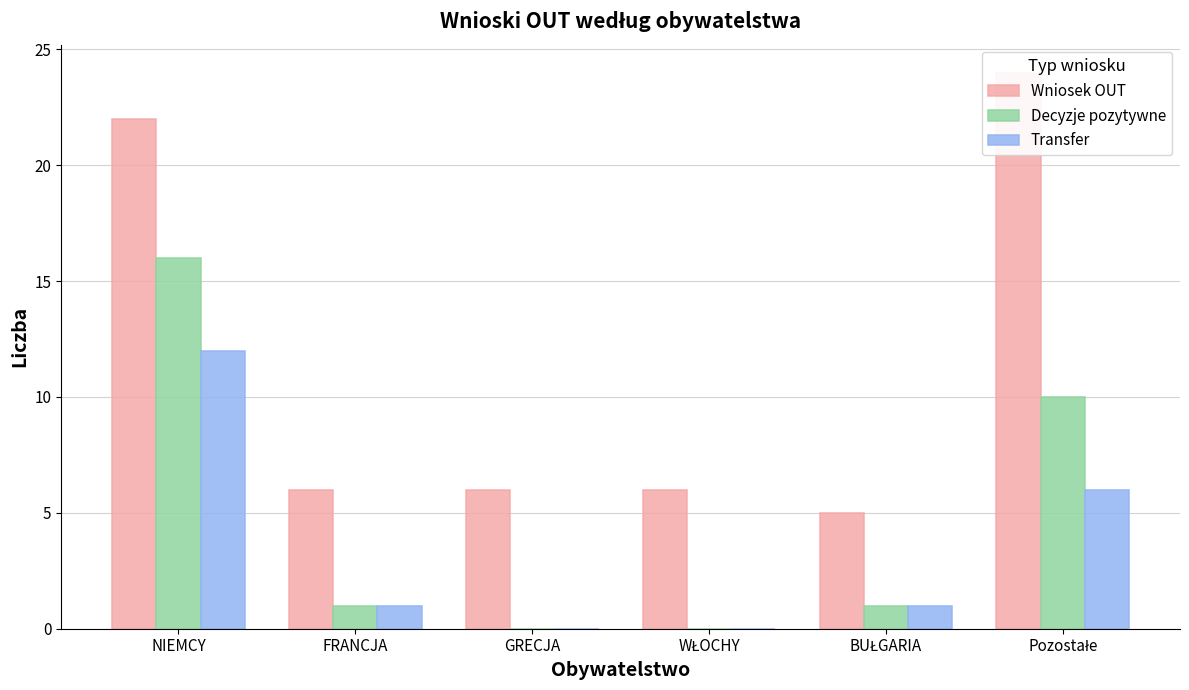

List the series in order of their peak value, lowest first.

Transfer, Decyzje pozytywne, Wniosek OUT